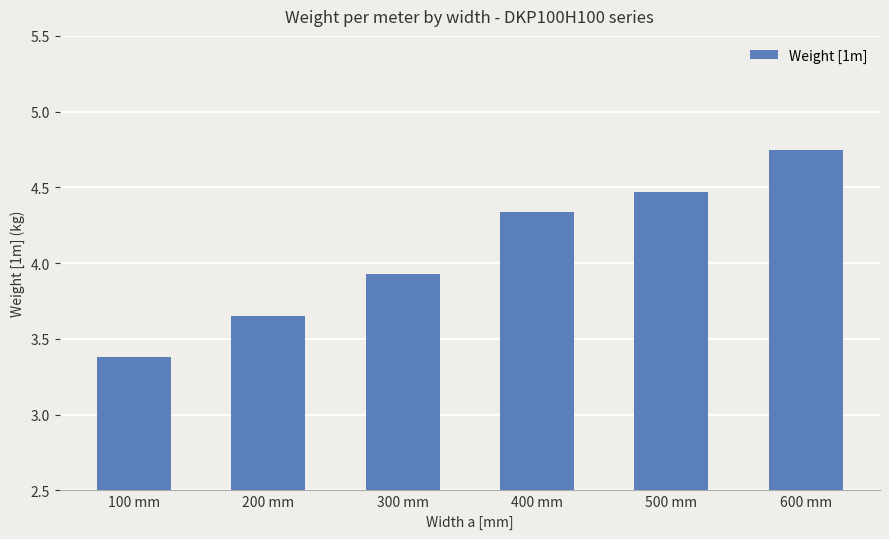

Is it true that the value at 100 mm is 3.4?

True